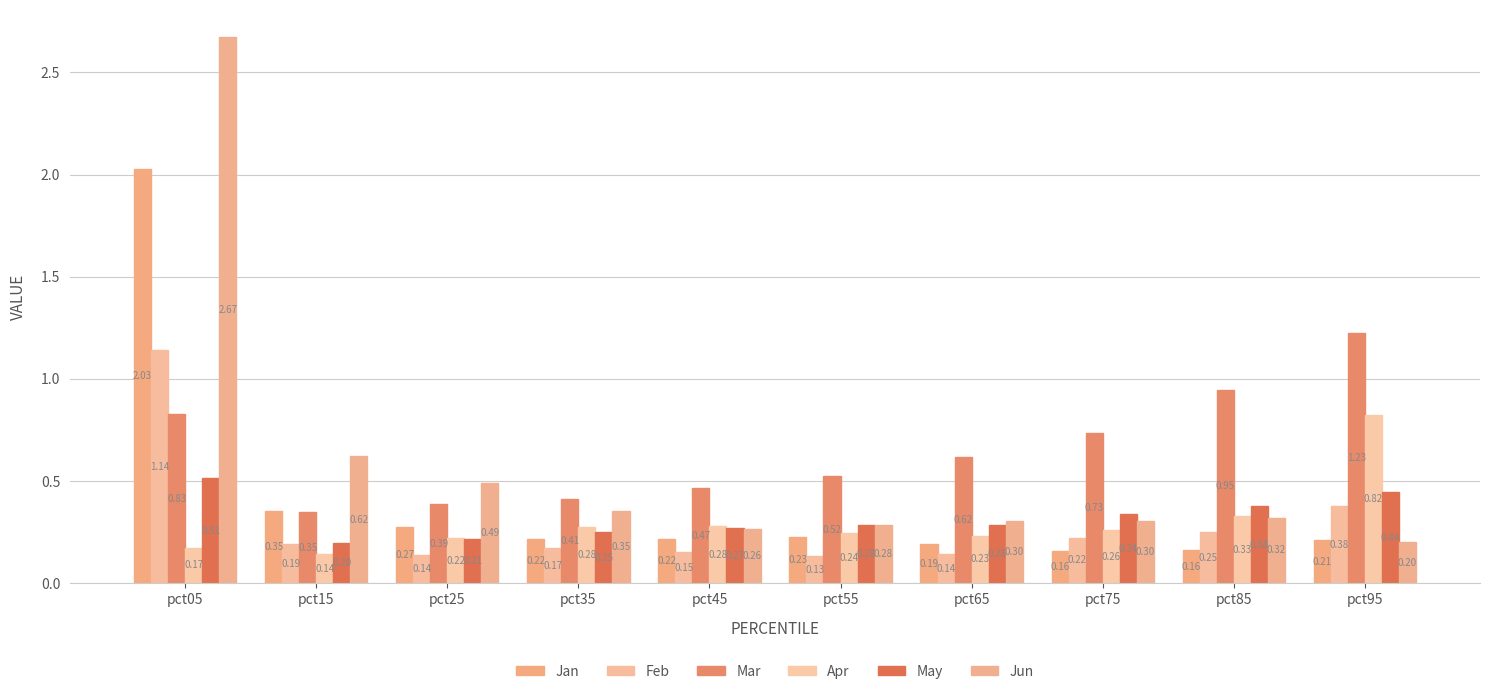

Is the value of Jan at pct85 greater than the value of Mar at pct55?

No